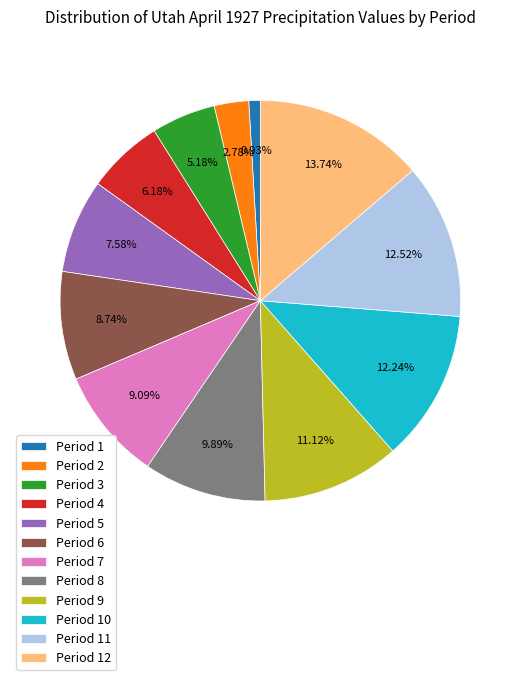

Count the number of slices in the pie.

12